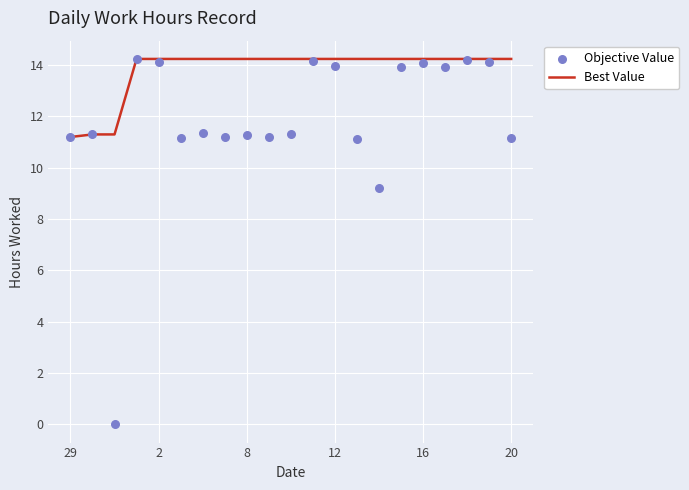

Which series has the largest Y range (max minus min)?

Objective Value